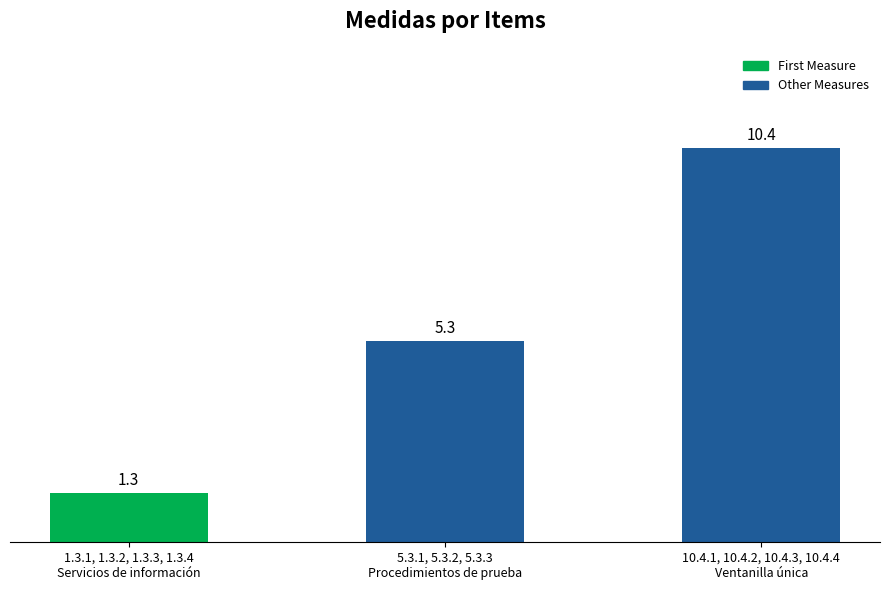

Reading left to right, transcribe all the data shown in this chart.

1.3	5.3	10.4